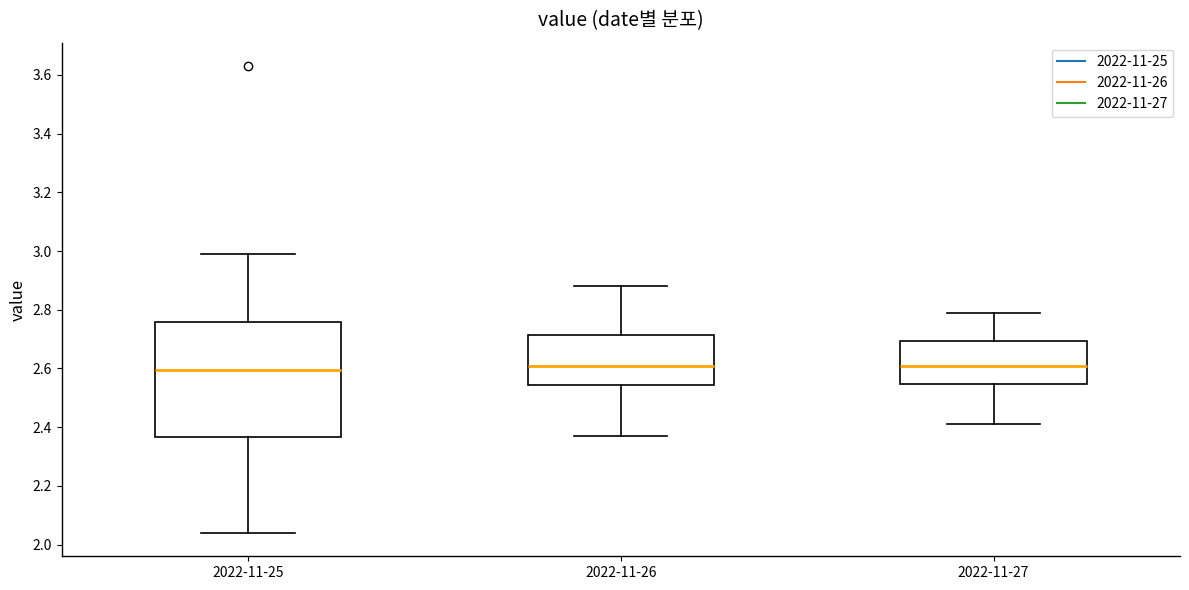

Comparing the boxes themselves (not the whiskers), which one is the tallest?

2022-11-25